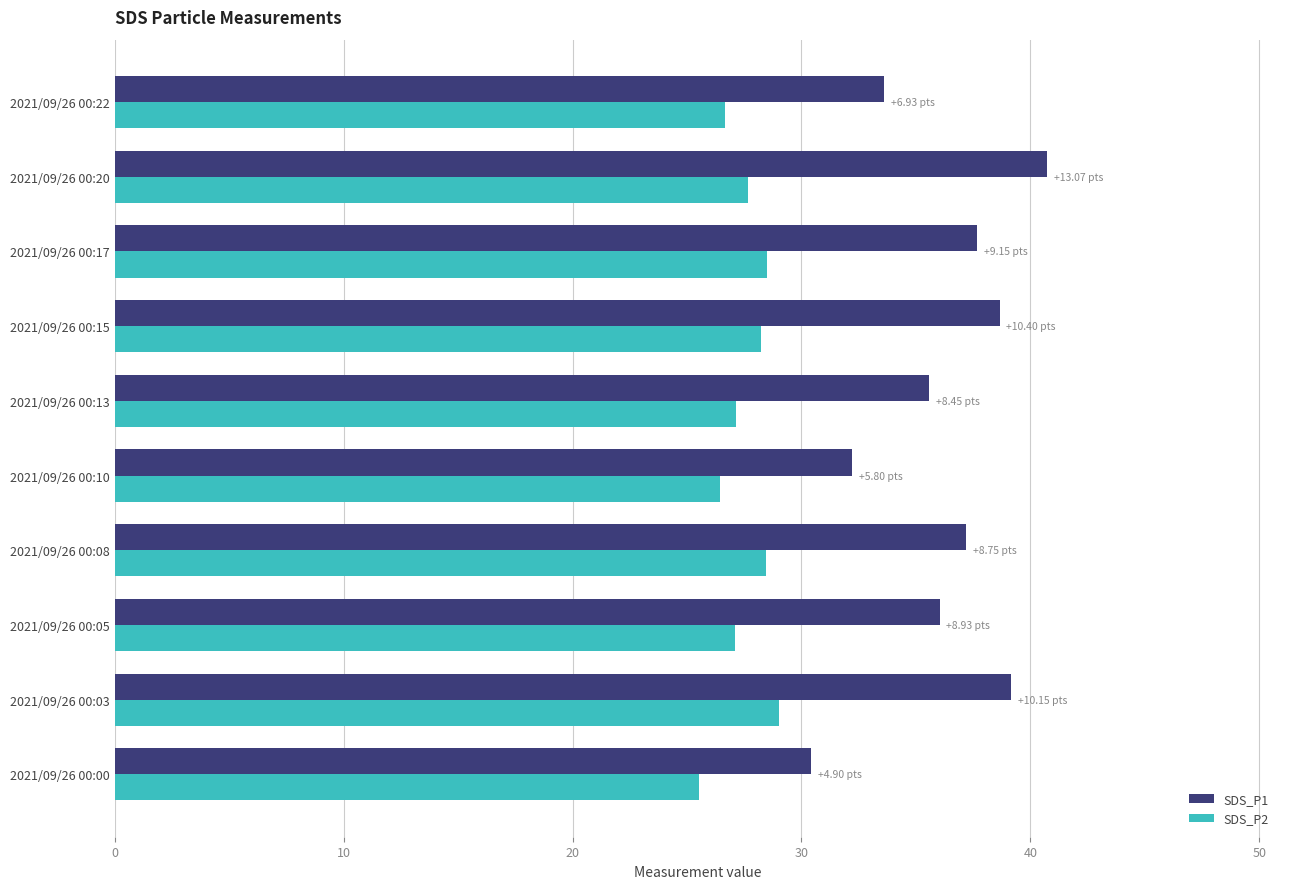

Rank the series by their average value, from lowest to highest.

SDS_P2, SDS_P1